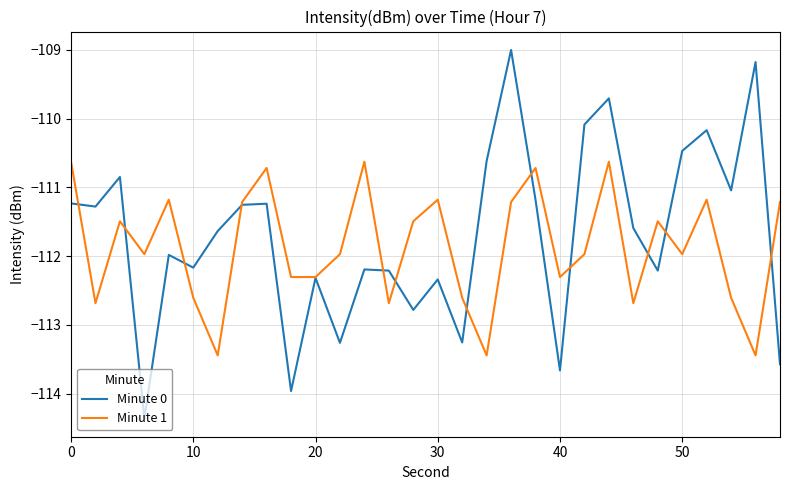

Which series has the largest range (max minus min)?

Minute 0